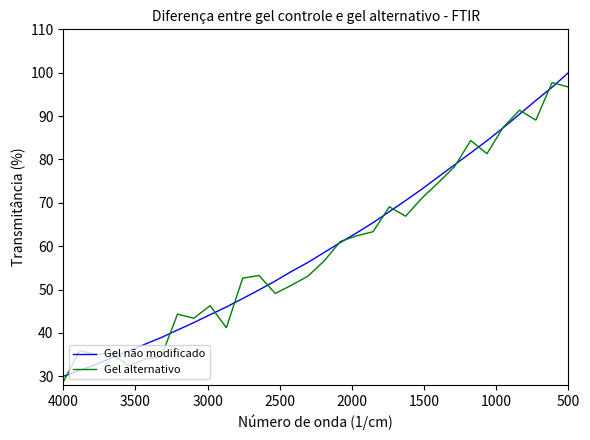

Rank the series by their maximum value, from lowest to highest.

Gel alternativo, Gel não modificado